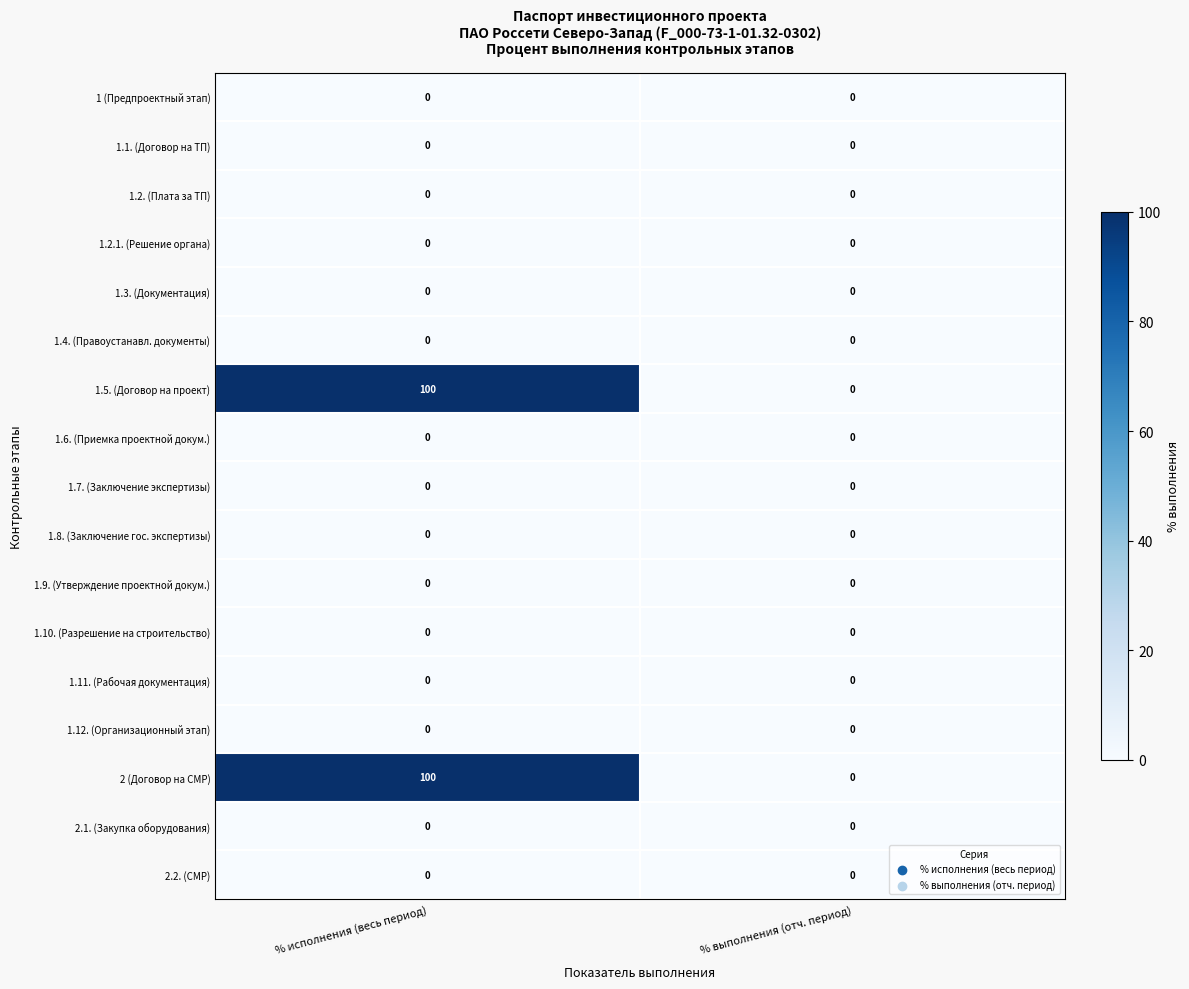

What is the spread (max minus min) of values at % исполнения (весь период)?

100